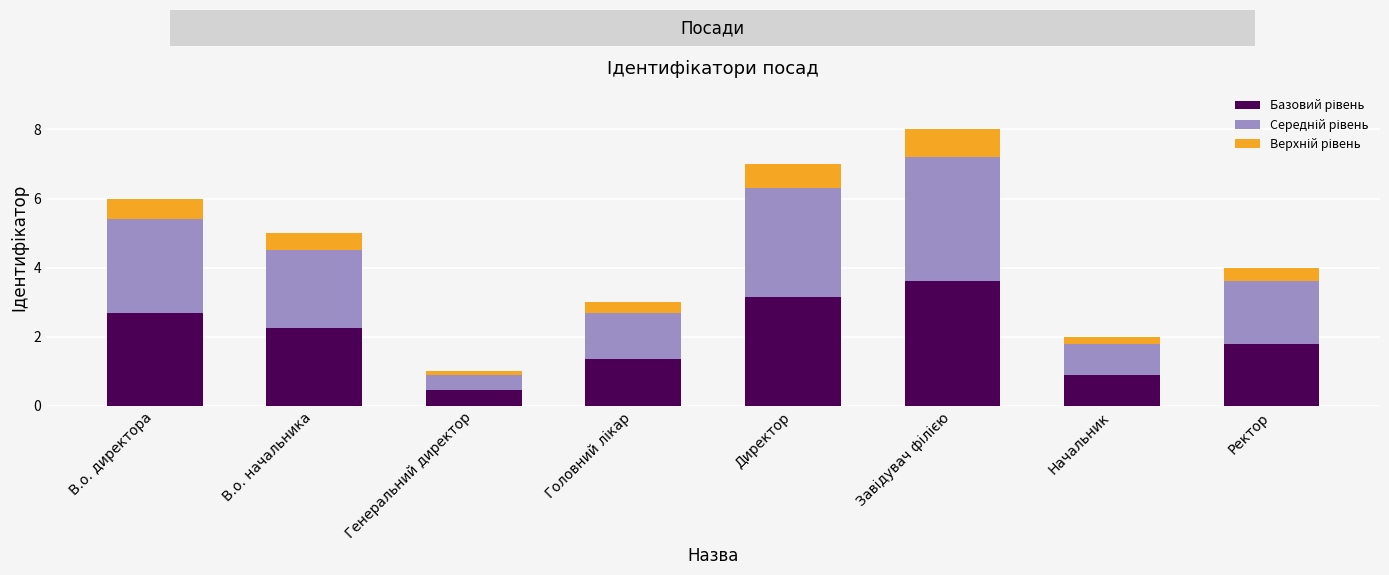

How many bars are there in total?

8